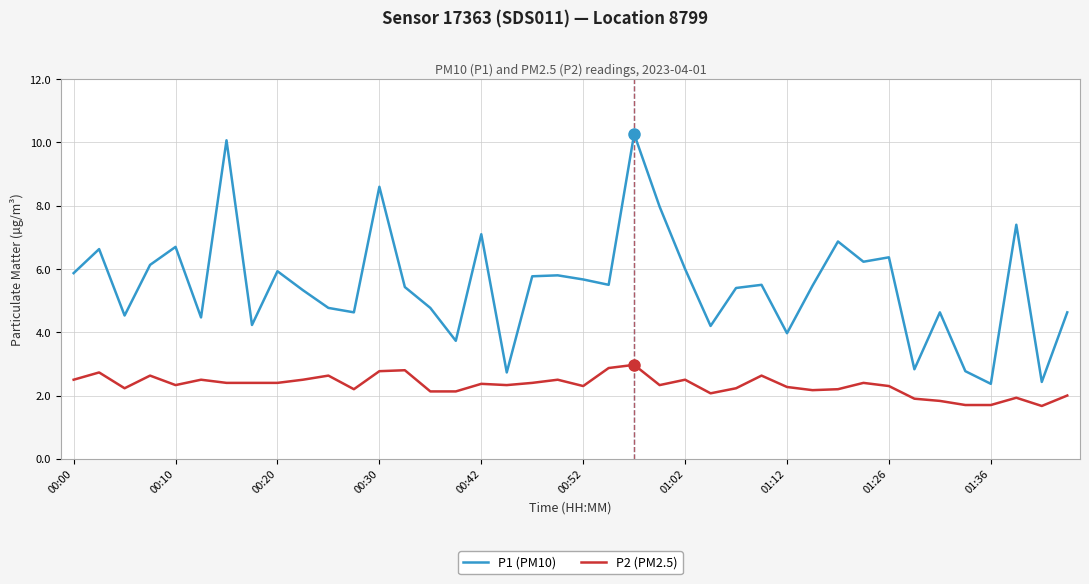

Which series has the largest range (max minus min)?

P1 (PM10)